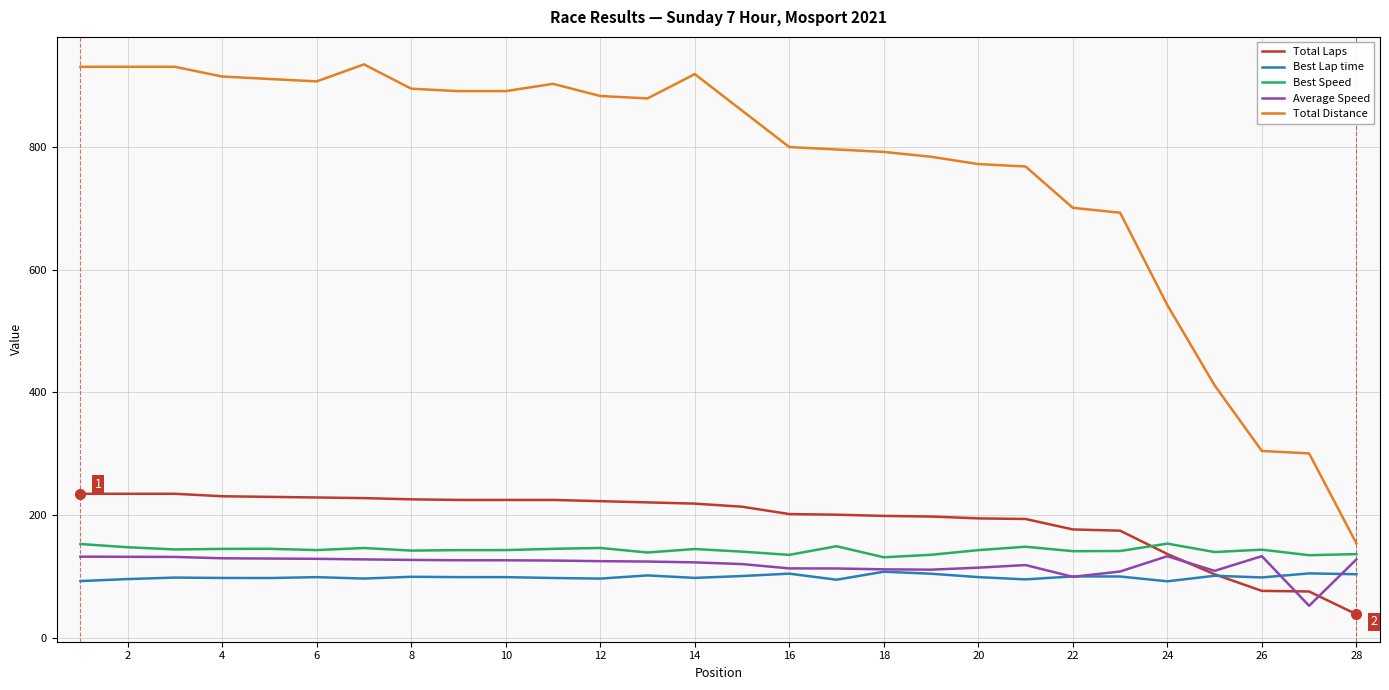

What is the minimum value for Average Speed?

52.8